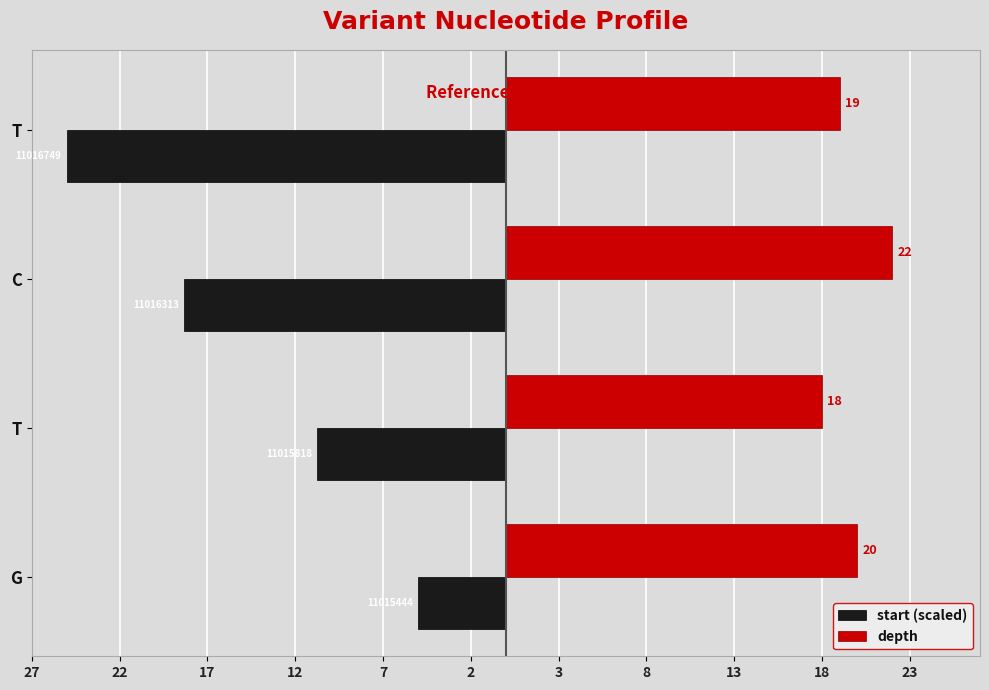

What are all the series names shown in the legend?

start (scaled), depth